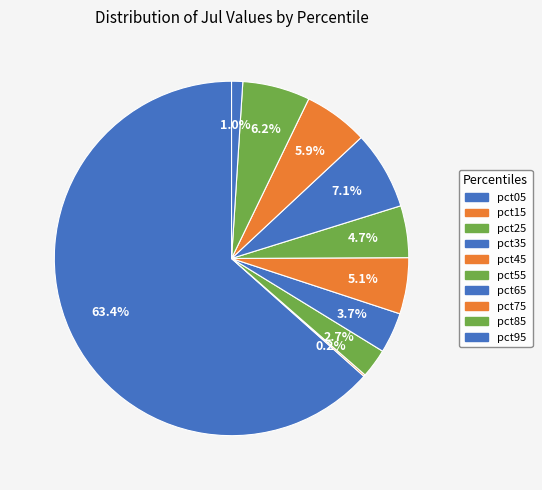

Which category has the smallest portion of the pie?

pct15